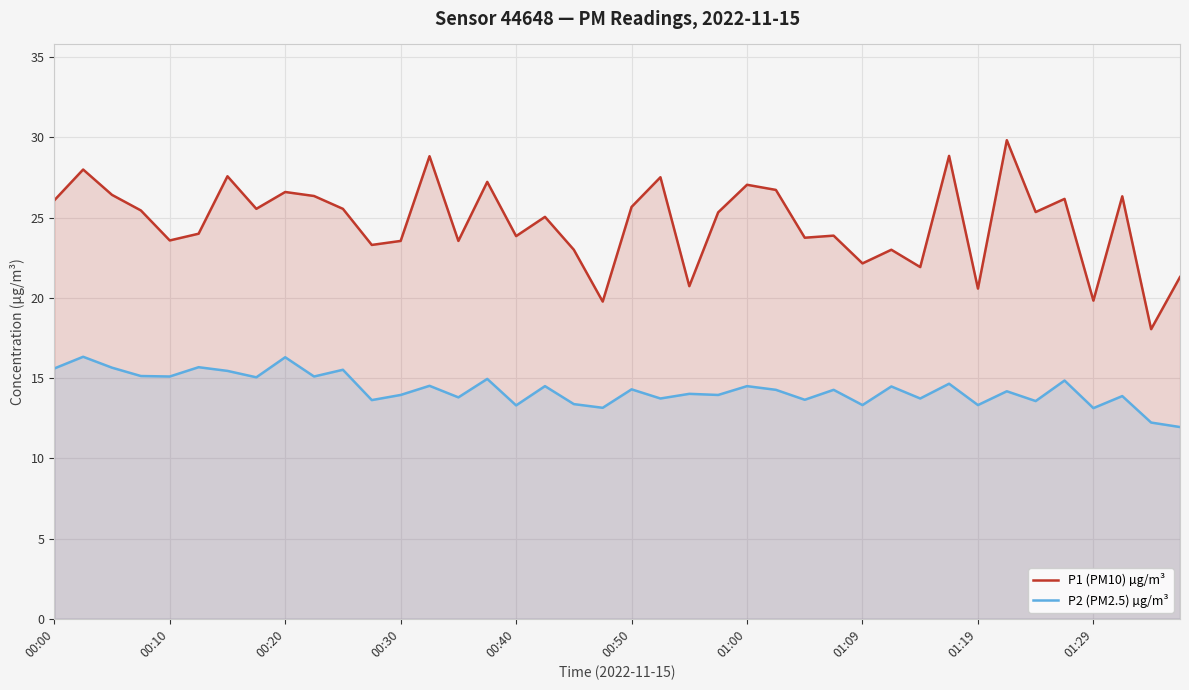

How many values in the P2 (PM2.5) µg/m³ series are below 14?

17